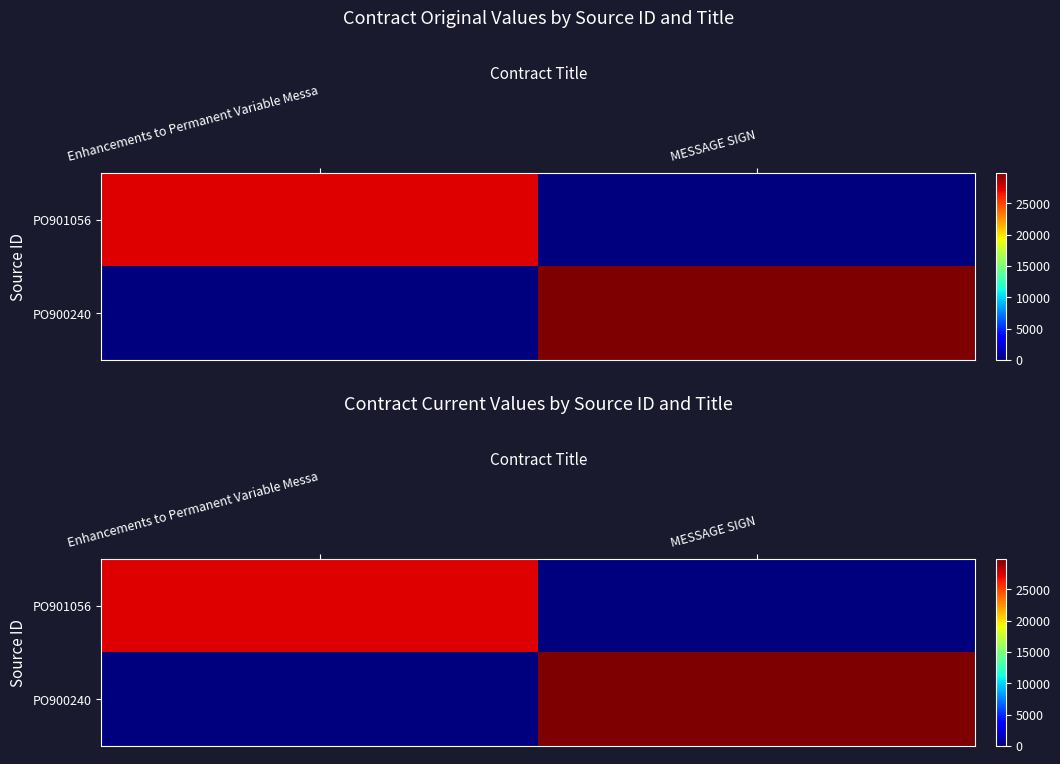

At which category is the sum across all series the highest?

MESSAGE SIGN